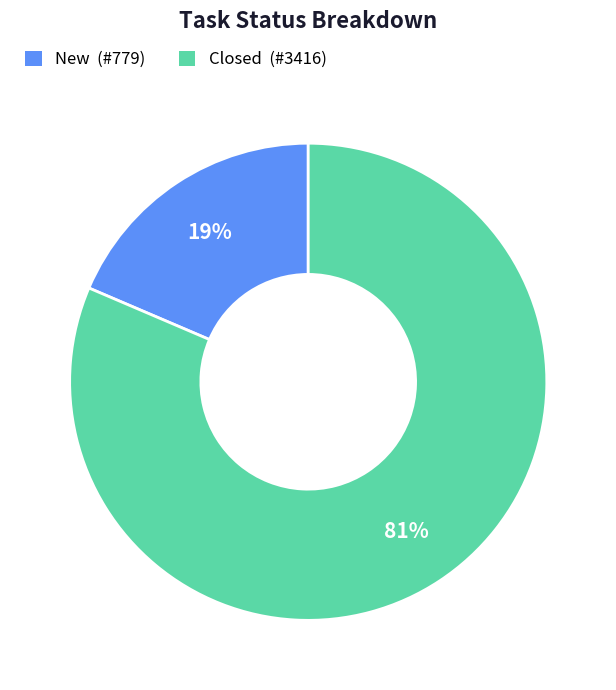

To the nearest percent, what percentage of the pie is New?

19%